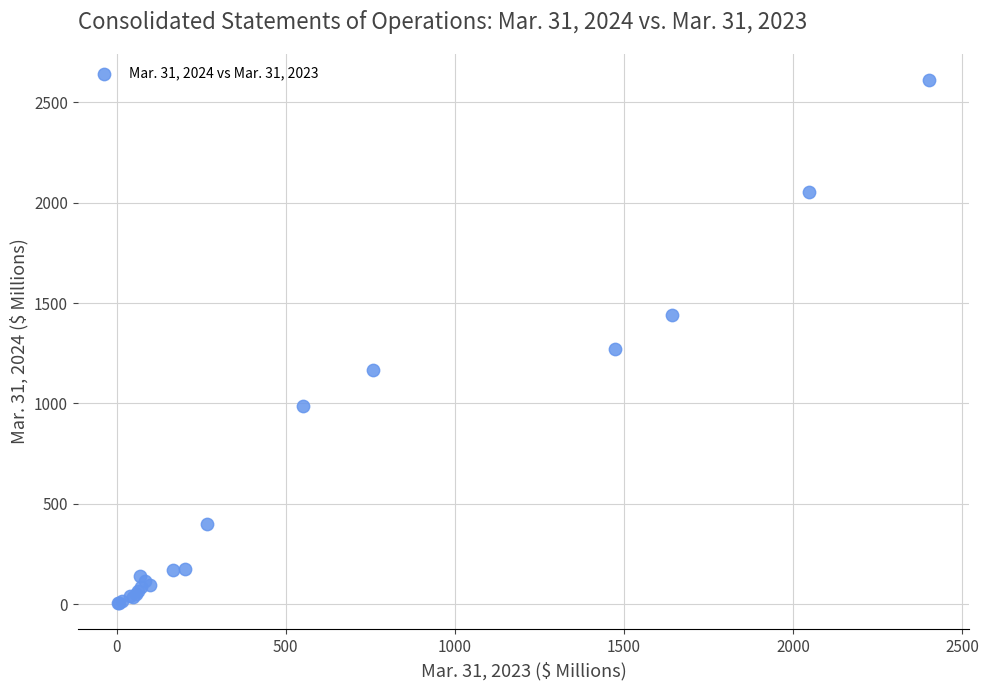

What Y value in the scatter plot is closest to 1308?

1271